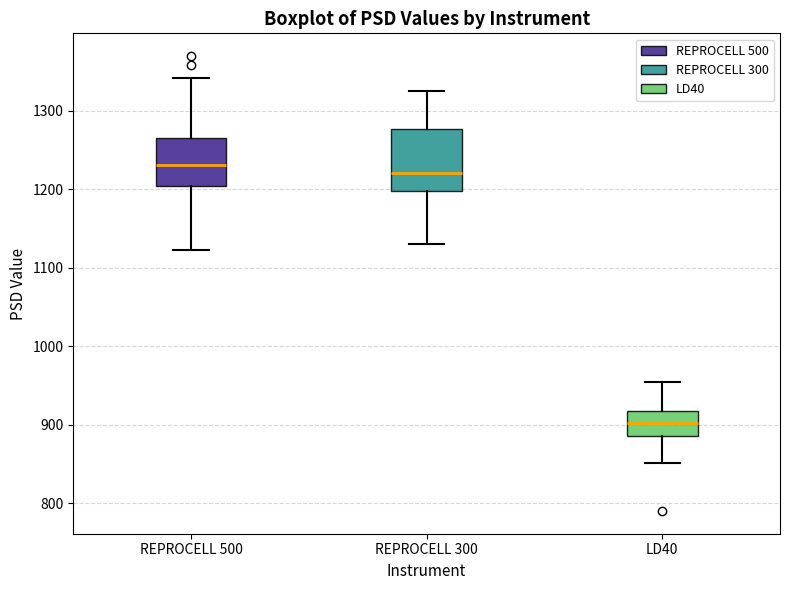

Reading left to right, transcribe this box plot: for each box, give where its median line is, the range the box spans, and where its two whiskers end, as read against the y-axis. The values are not printed on the chart, so give them approximately, as read against the axis.

REPROCELL 500: median 1230, box 1200 to 1270, whiskers 1120 to 1340
REPROCELL 300: median 1220, box 1200 to 1280, whiskers 1130 to 1330
LD40: median 900, box 890 to 920, whiskers 850 to 960